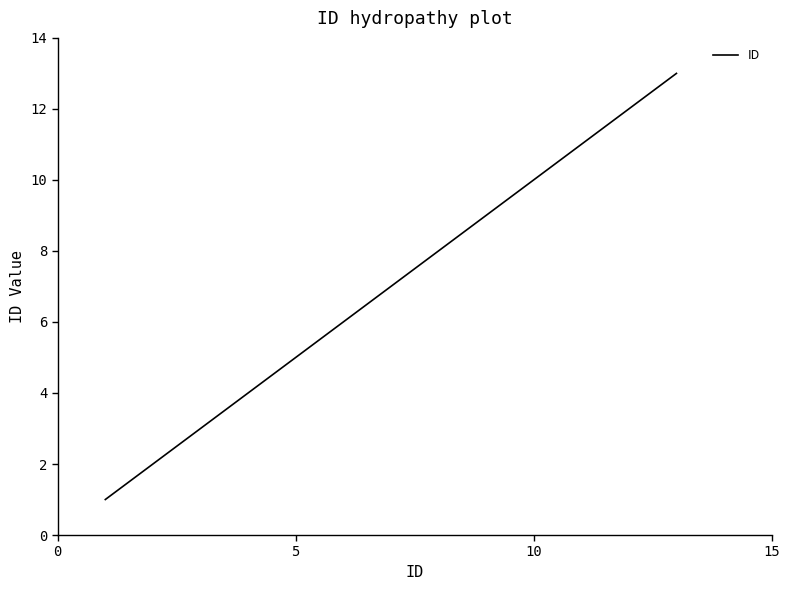

What is the minimum value shown in the chart?

1